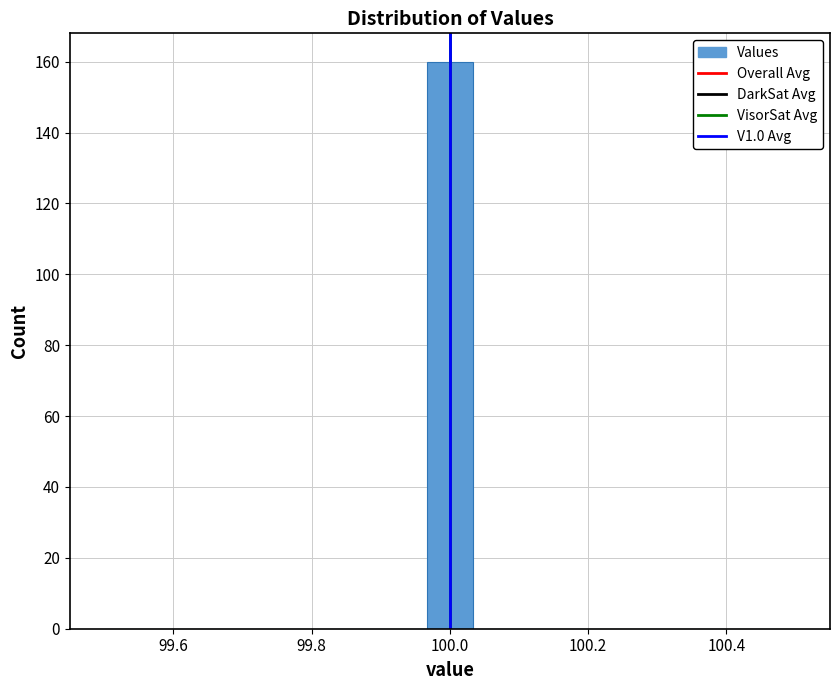

Around what value on the x-axis is the tallest bar? Give the approximate position of its centre, as read against the axis.

100.00